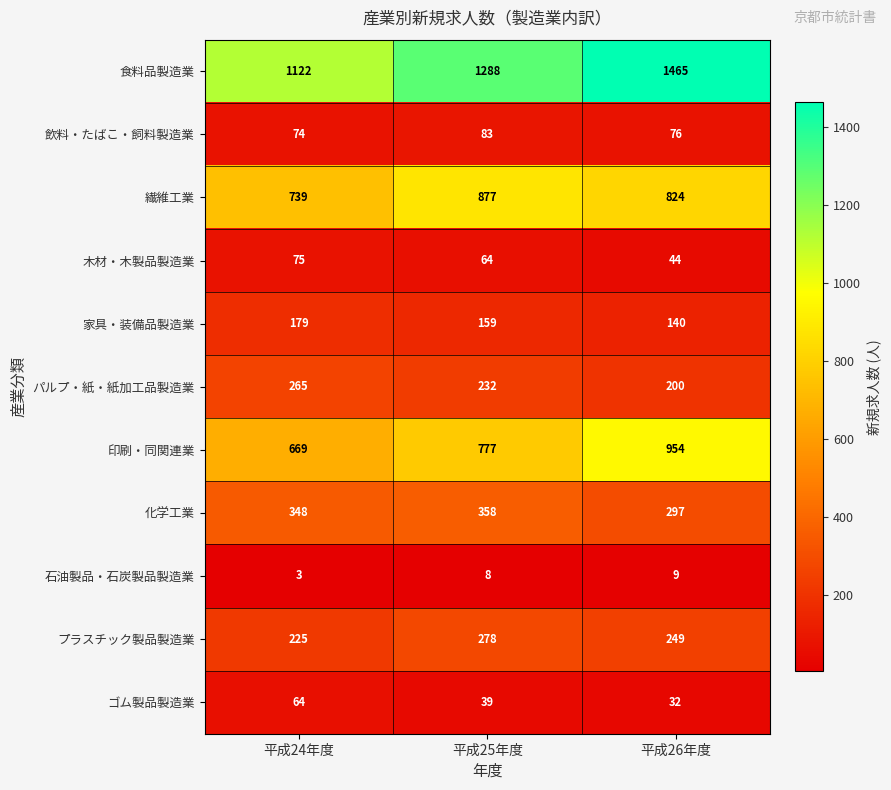

What is the difference between the プラスチック製品製造業 values at 平成25年度 and 平成26年度?

29